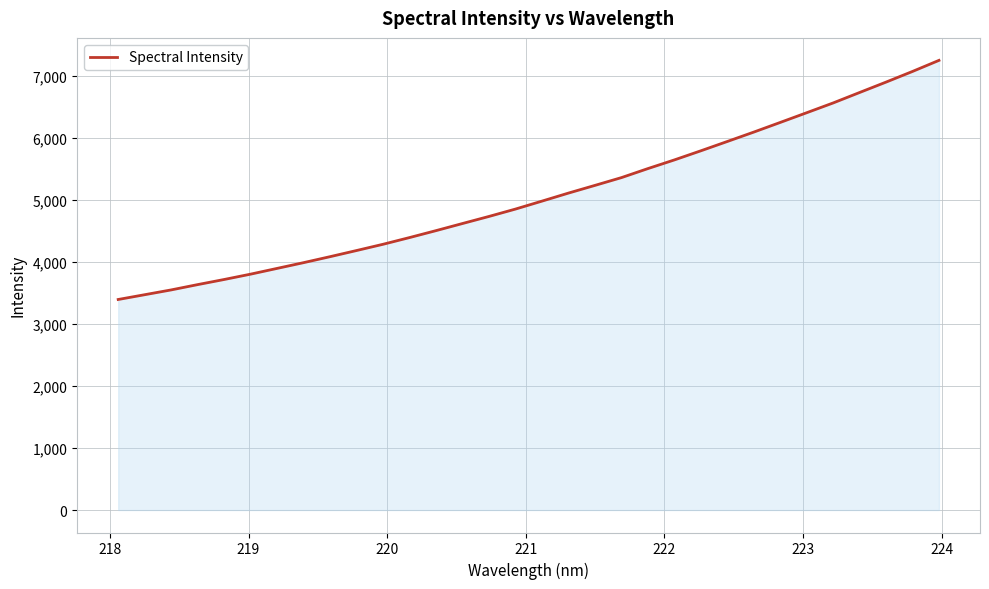

What is the difference between the maximum and minimum values?

3859.1